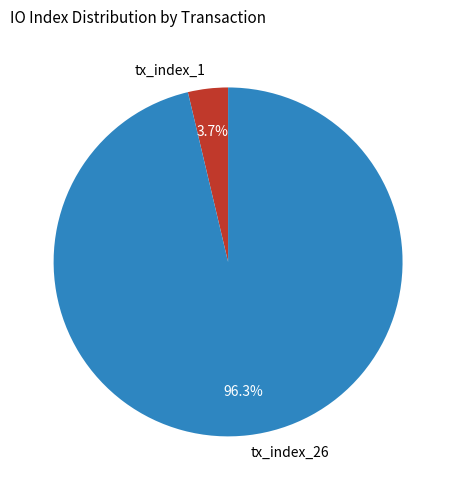

What is the largest slice in the pie chart?

tx_index_26